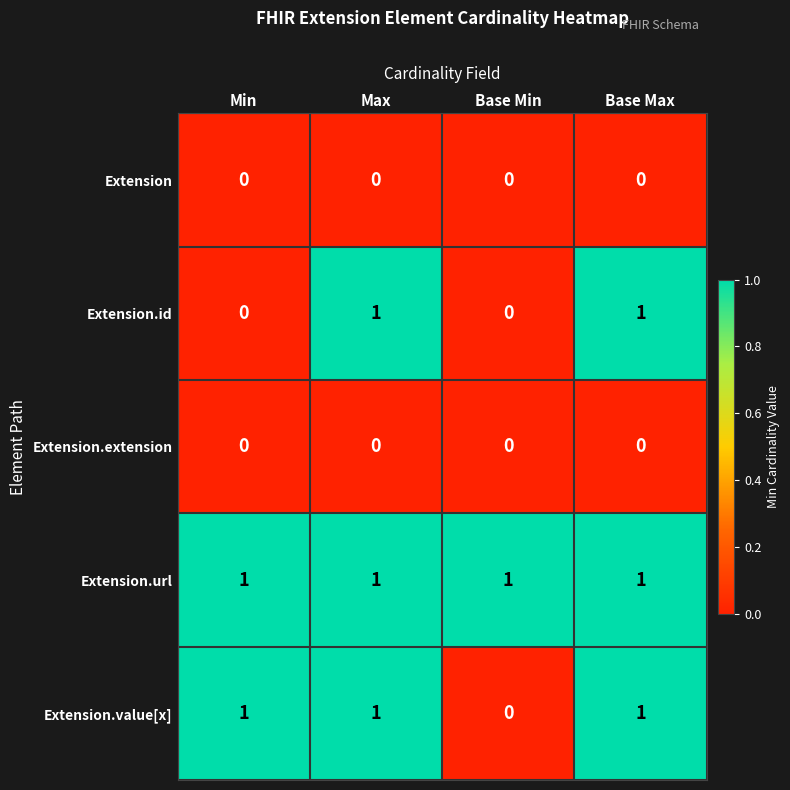

Where is Extension.value[x] nearest to the value 0?

Base Min